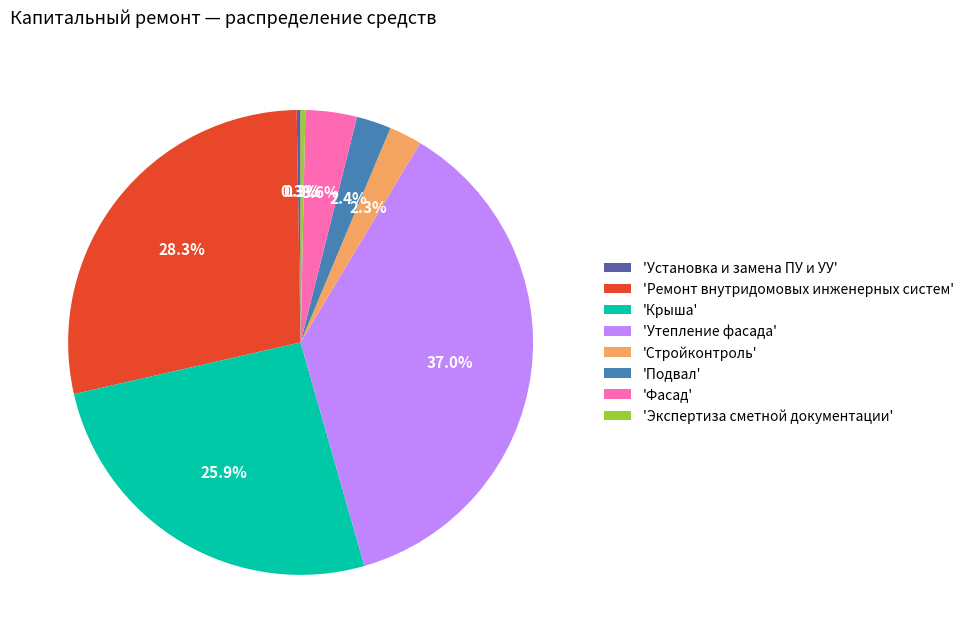

Does 'Утепление фасада' represent more than half of the total?

No